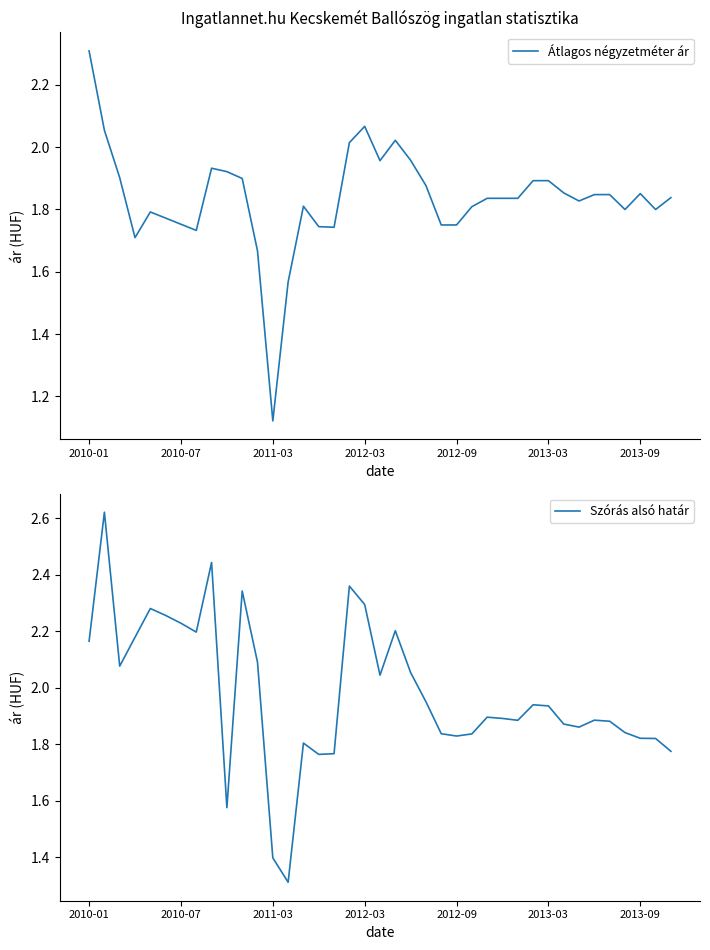

The value of Átlagos négyzetméter ár at 2013-09 is 266594. True or false?

False